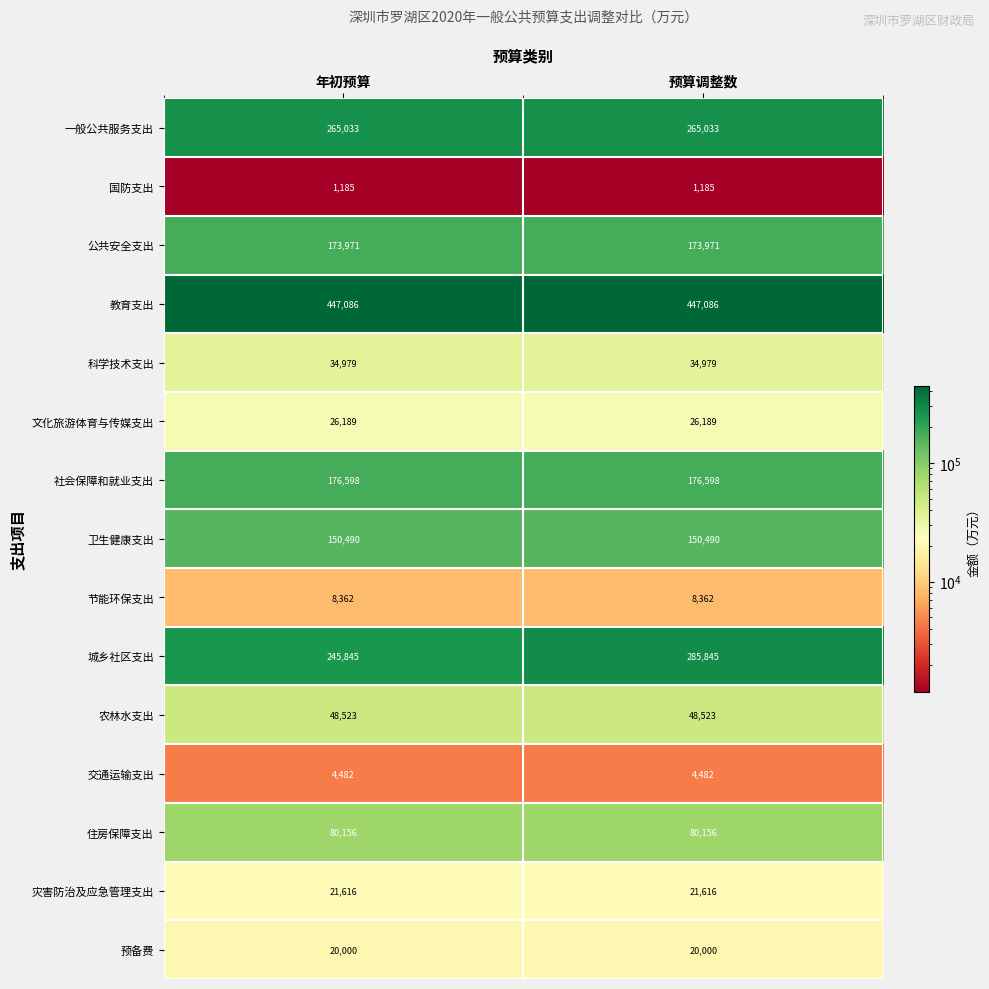

What is the greatest value displayed?

447086